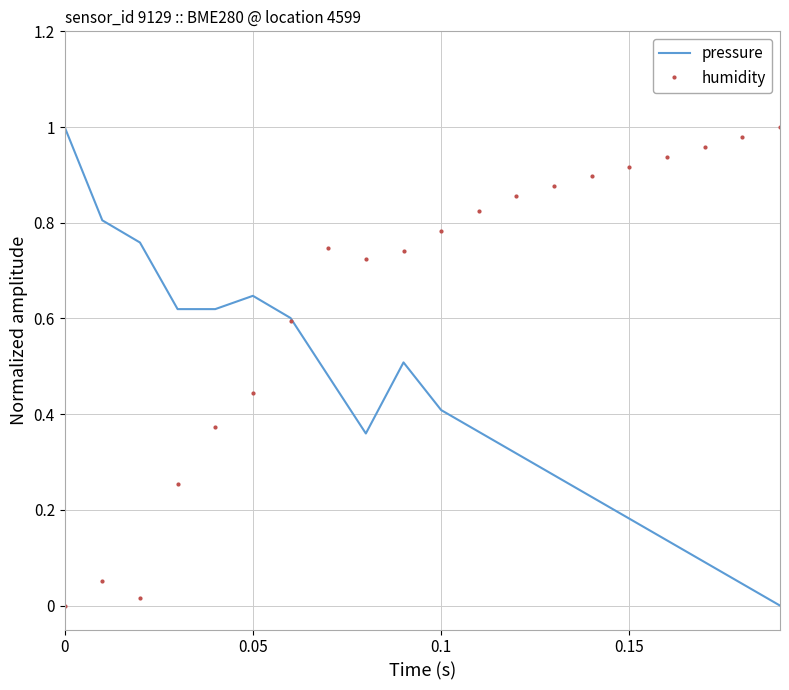

Which series has the largest total across all categories?

humidity